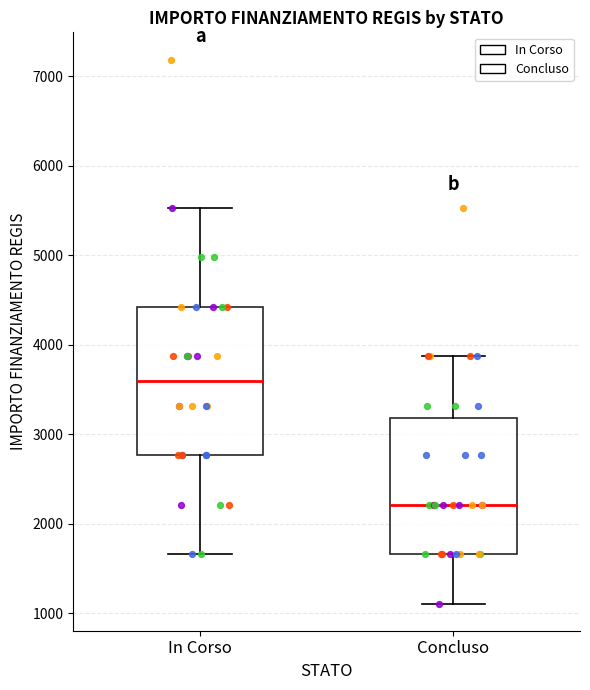

Which box's median line is the lowest?

Concluso